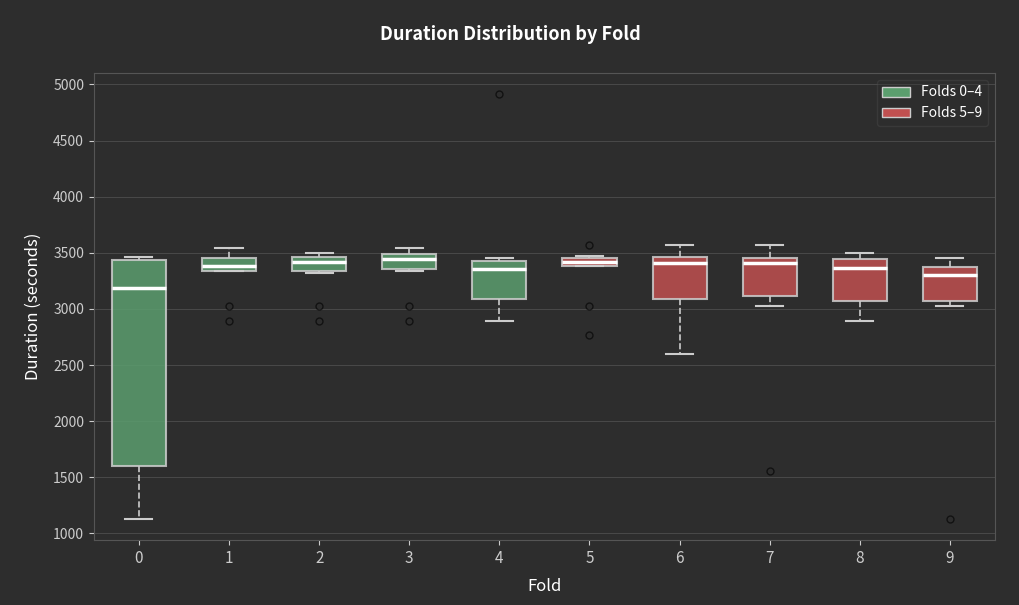

Where is the lower edge of the box at x = 2 on the y-axis? The values are not printed on the chart, so give them approximately, as read against the axis.

3350